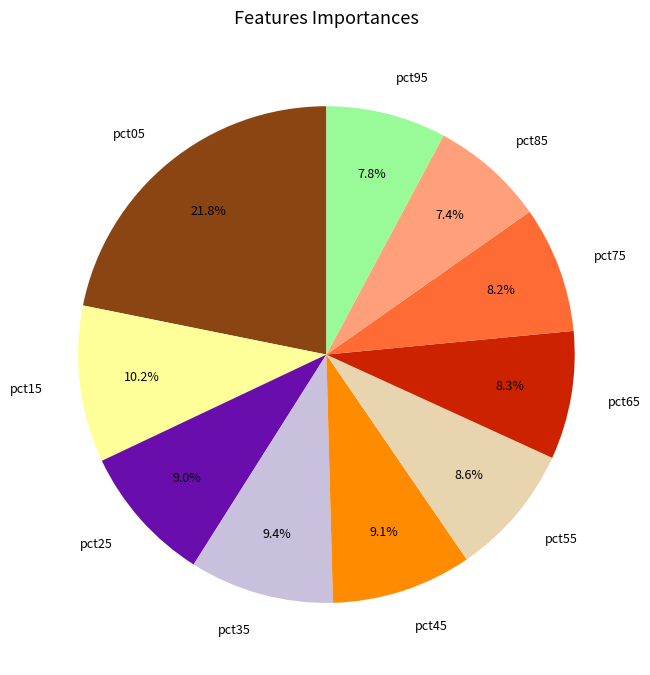

Count the number of slices in the pie.

10